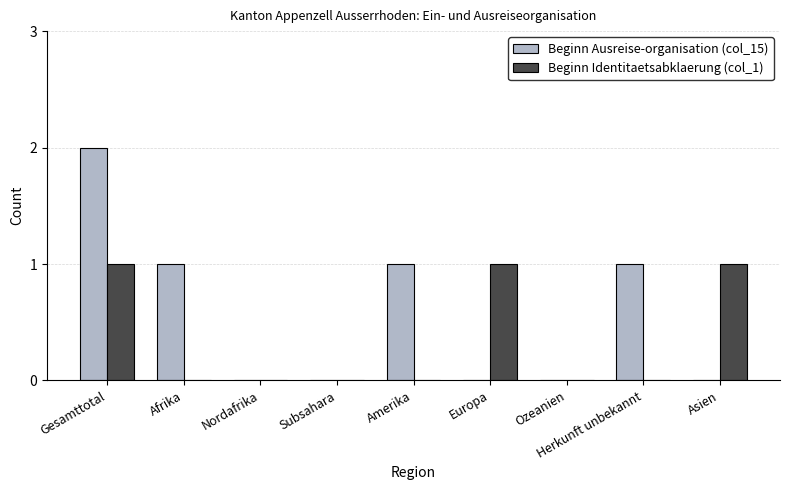

Does the chart contain stacked bars?

No